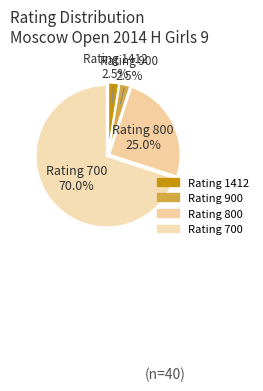

What percentage is NOT represented by Rating 1412?

97.5%